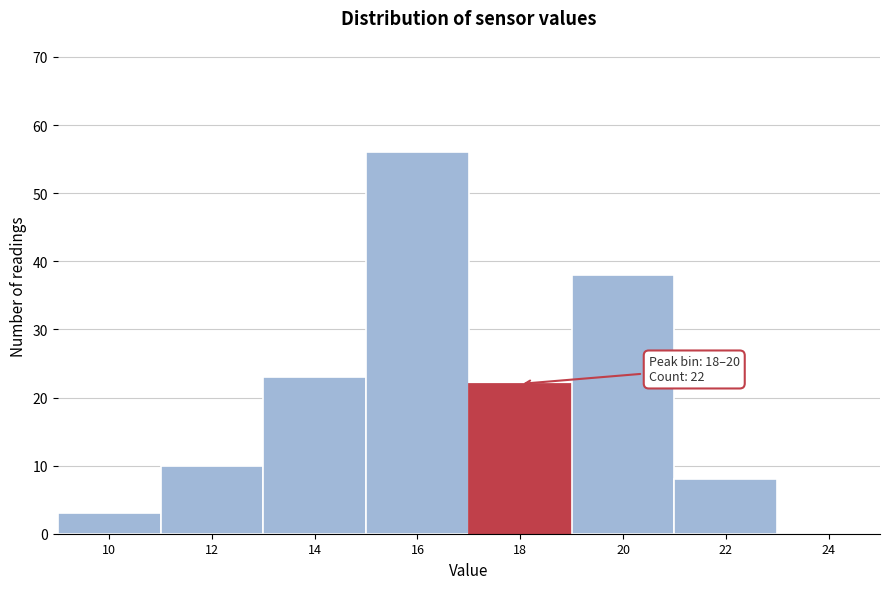

Reading left to right, list all the values displayed in this chart.

10=3	12=10	14=23	16=56	18=22	20=38	22=8	24=0